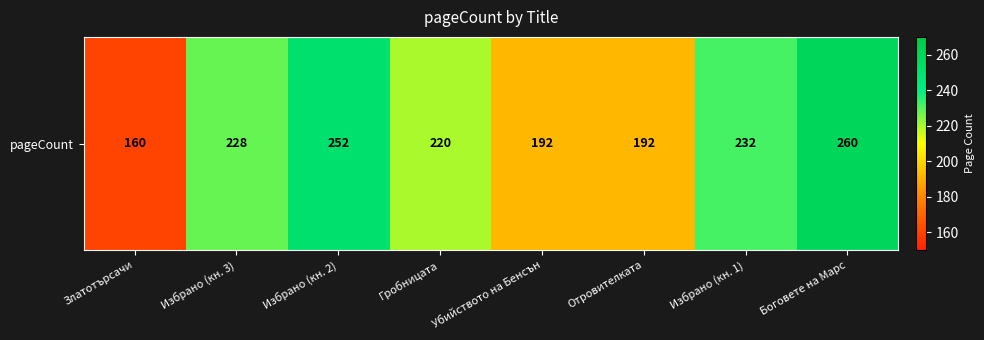

What is the approximate value at Убийството на Бенсън?

192